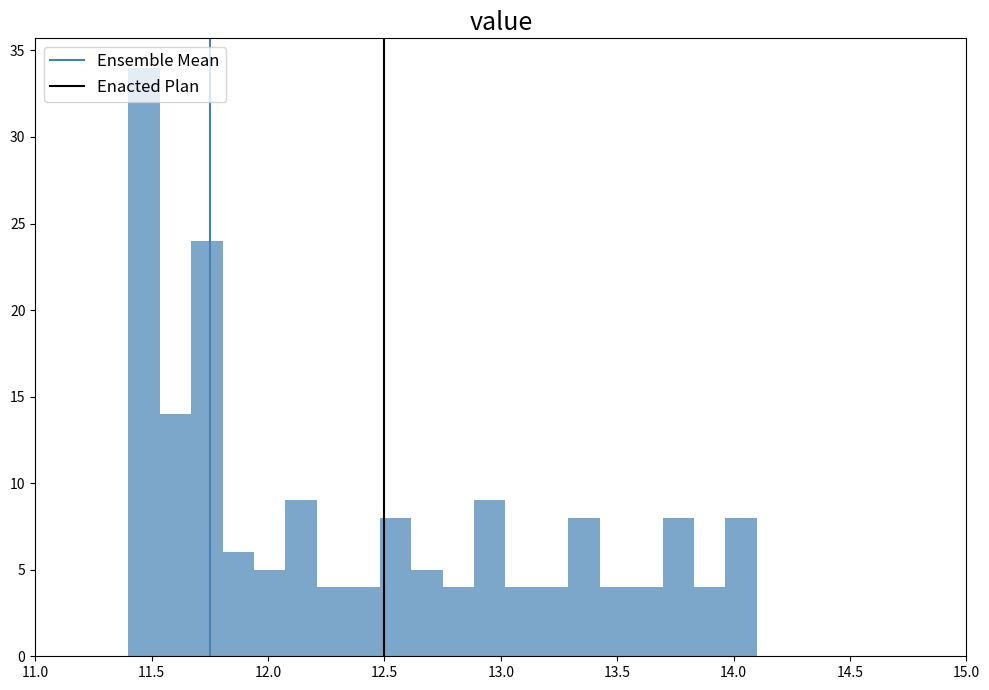

Read against the x-axis, roughly where is the centre of the tallest bar?

11.45